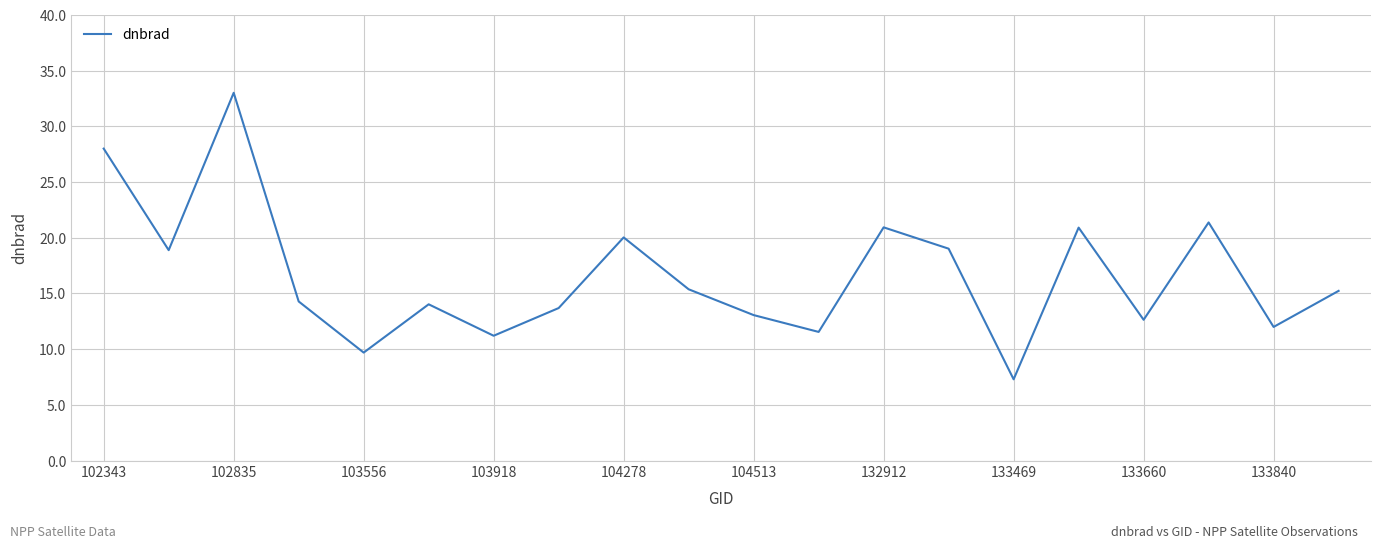

What is the difference between the maximum and minimum values?

25.7